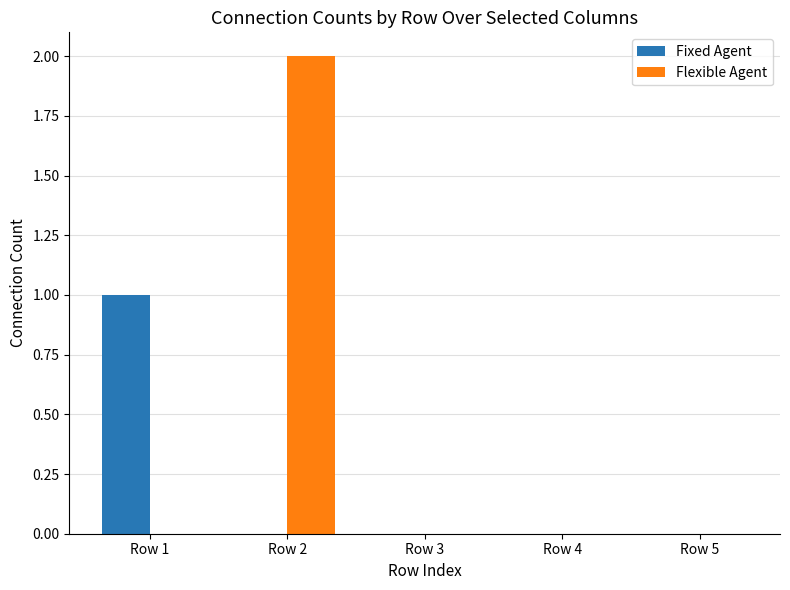

How many series are shown in this chart?

2